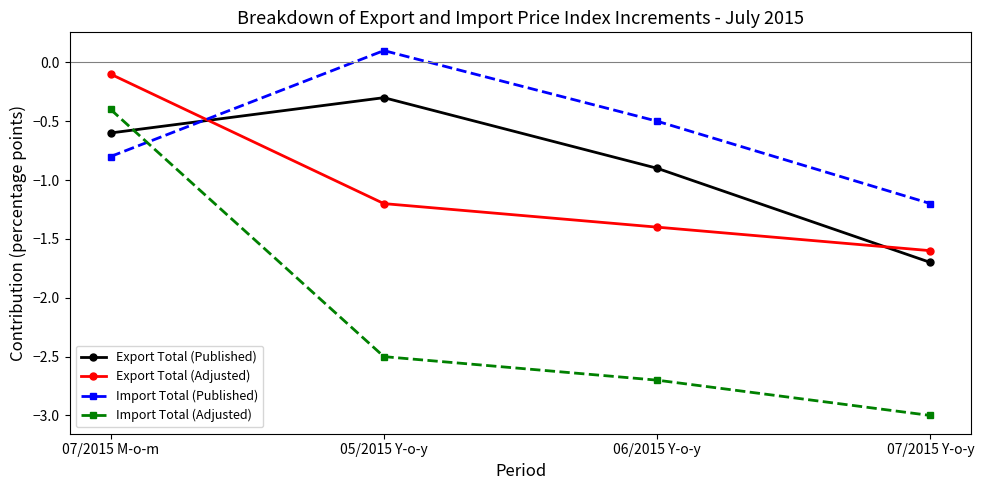

What is the sum of the Import Total (Adjusted) values at 06/2015 Y-o-y and 05/2015 Y-o-y?

-5.2